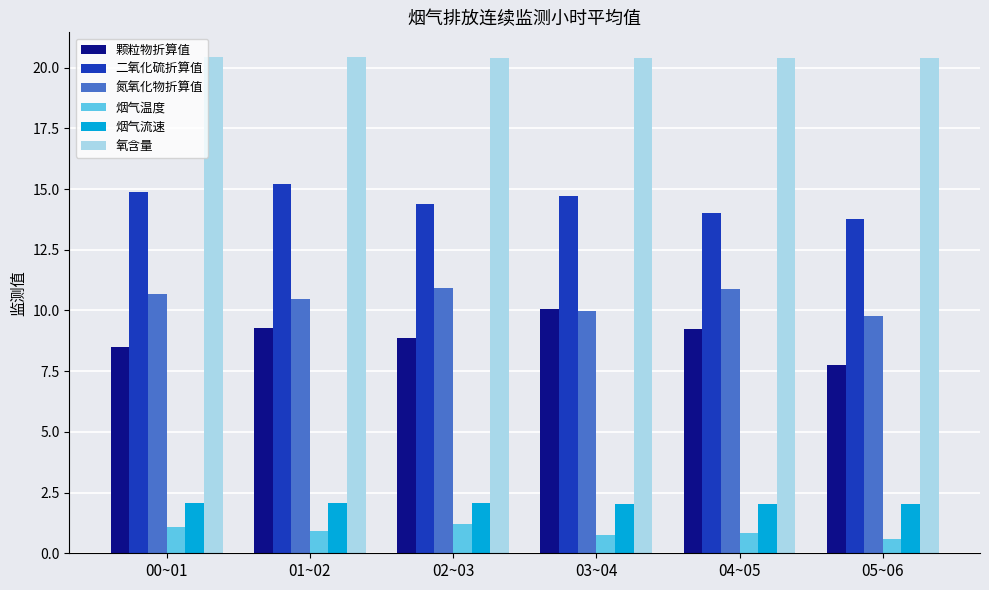

Is it true that 氧含量 equals 32.1 at 00~01?

False